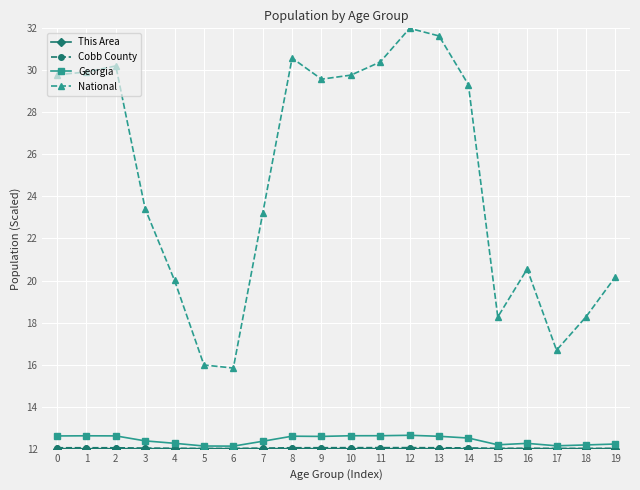

What is the smallest value displayed?

12.0